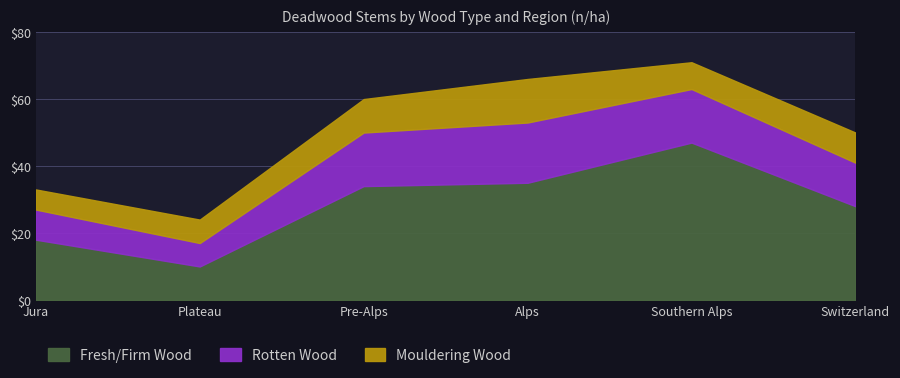

Does the chart have visible grid lines?

Yes